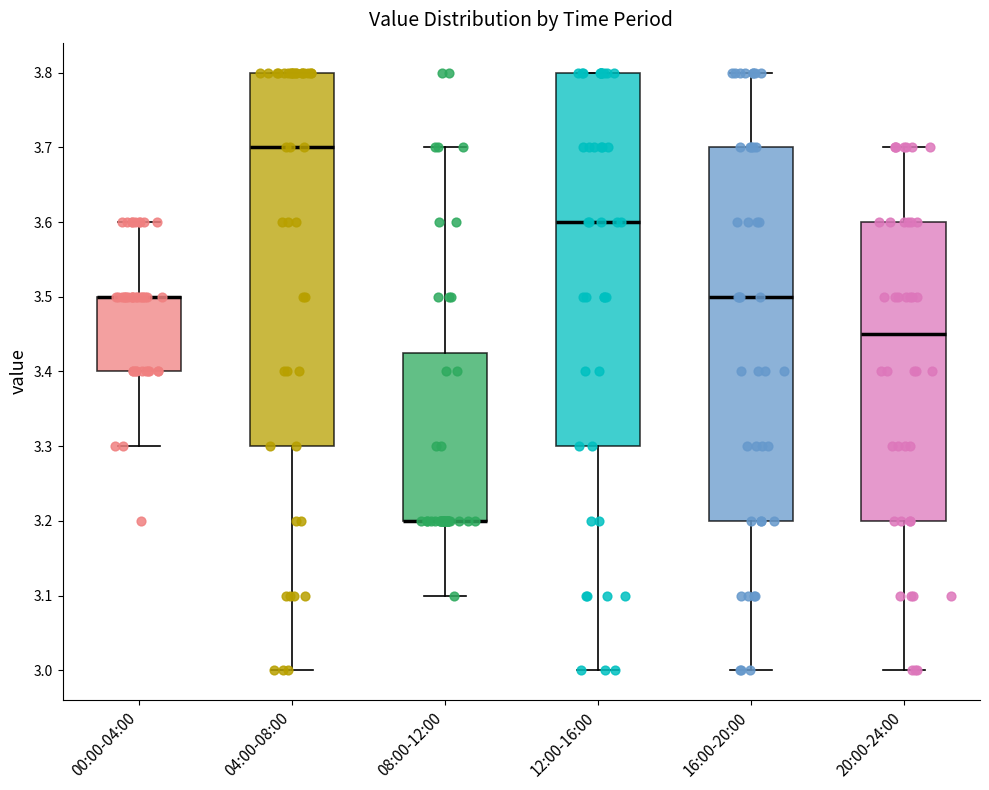

Where is the lower edge of the box for 04:00-08:00 on the y-axis? The values are not printed on the chart, so give them approximately, as read against the axis.

3.30